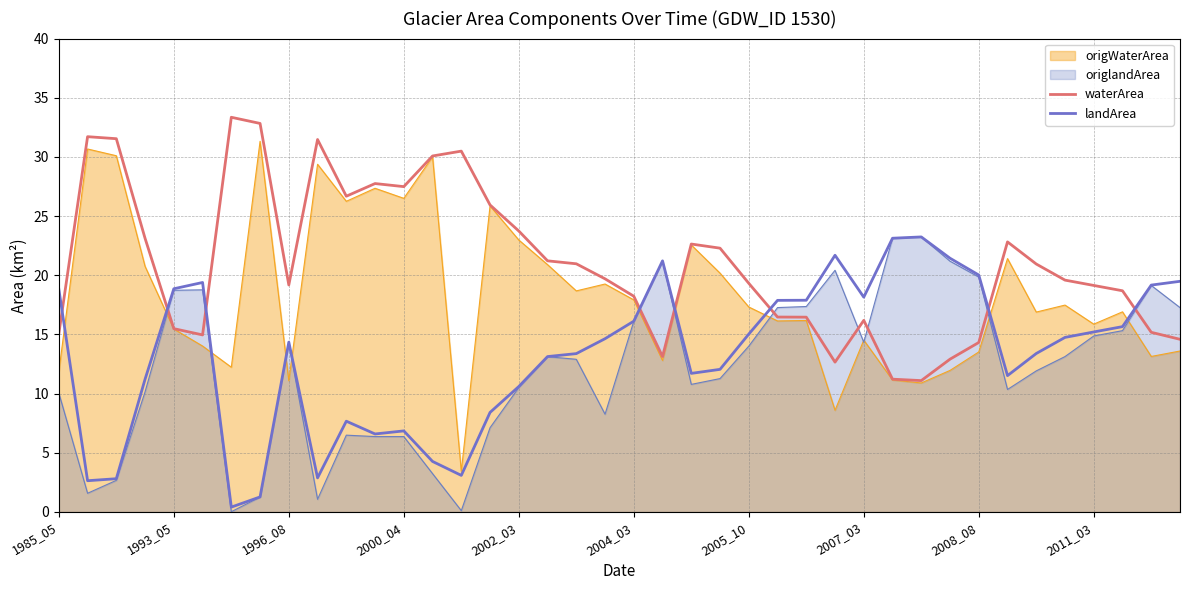

What is the spread (max minus min) of values at 2004_03?

2.1